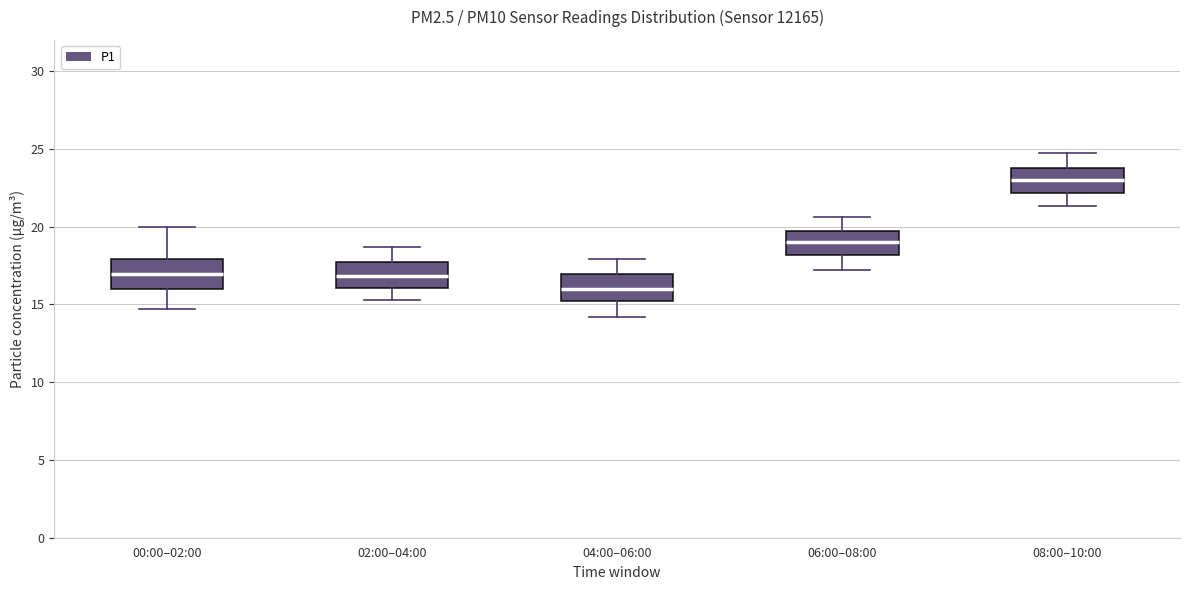

Reading left to right, transcribe this box plot: for each box, give where its median line is, the range the box spans, and where its two whiskers end, as read against the y-axis. The values are not printed on the chart, so give them approximately, as read against the axis.

00:00–02:00: median 17.0, box 16.0 to 18.0, whiskers 14.5 to 20.0
02:00–04:00: median 17.0, box 16.0 to 17.5, whiskers 15.5 to 18.5
04:00–06:00: median 16.0, box 15.0 to 17.0, whiskers 14.0 to 18.0
06:00–08:00: median 19.0, box 18.0 to 19.5, whiskers 17.0 to 20.5
08:00–10:00: median 23.0, box 22.0 to 24.0, whiskers 21.5 to 24.5